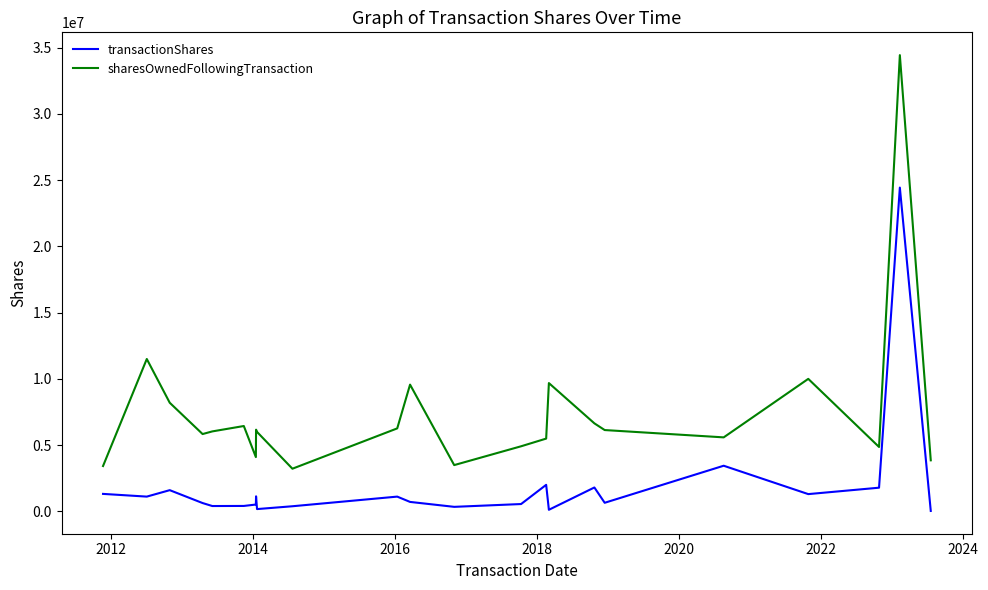

Is this an area chart (filled region under the line)?

No